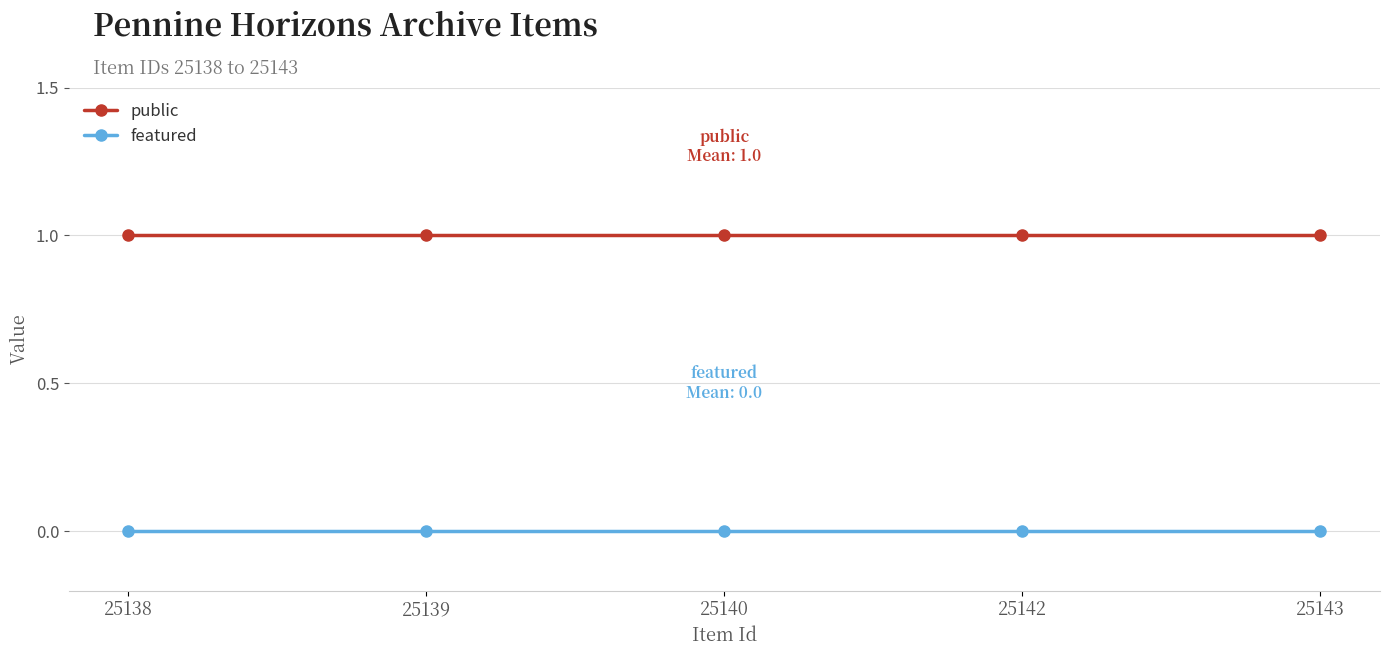

How many lines are shown in the chart?

2